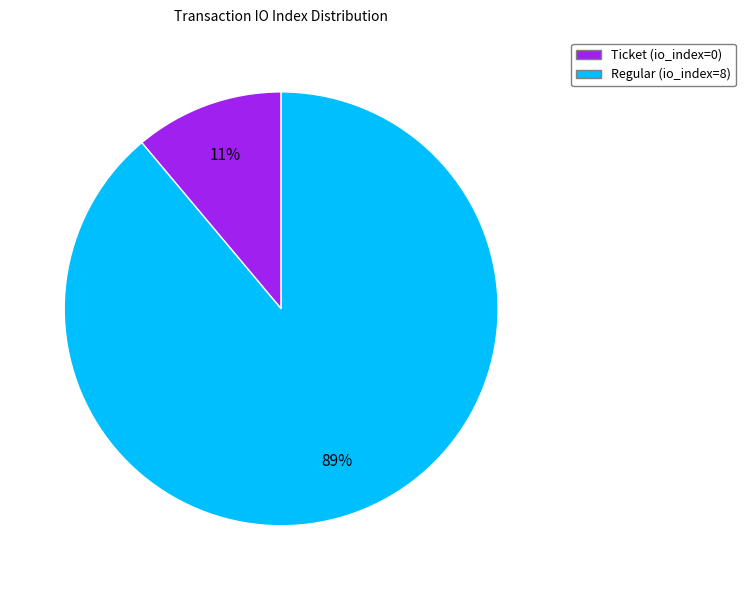

To the nearest percent, what is the average slice percentage?

50%